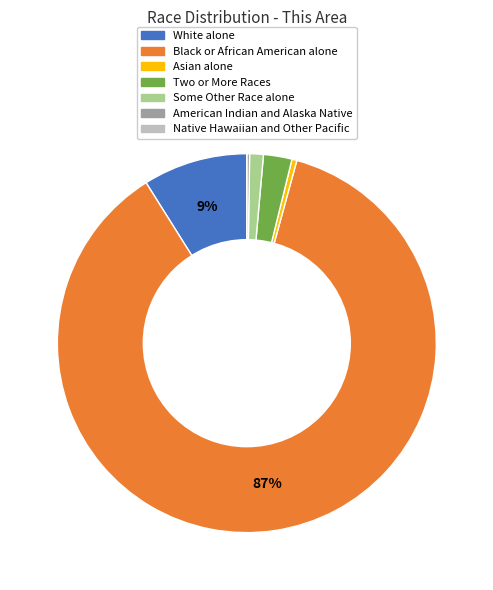

The Some Other Race alone slice represents 11% of the pie. True or false?

False